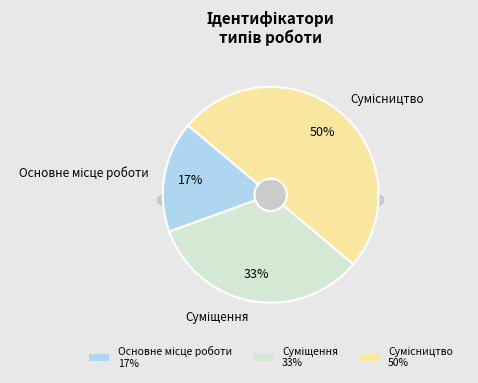

How many slices are in this pie chart?

3